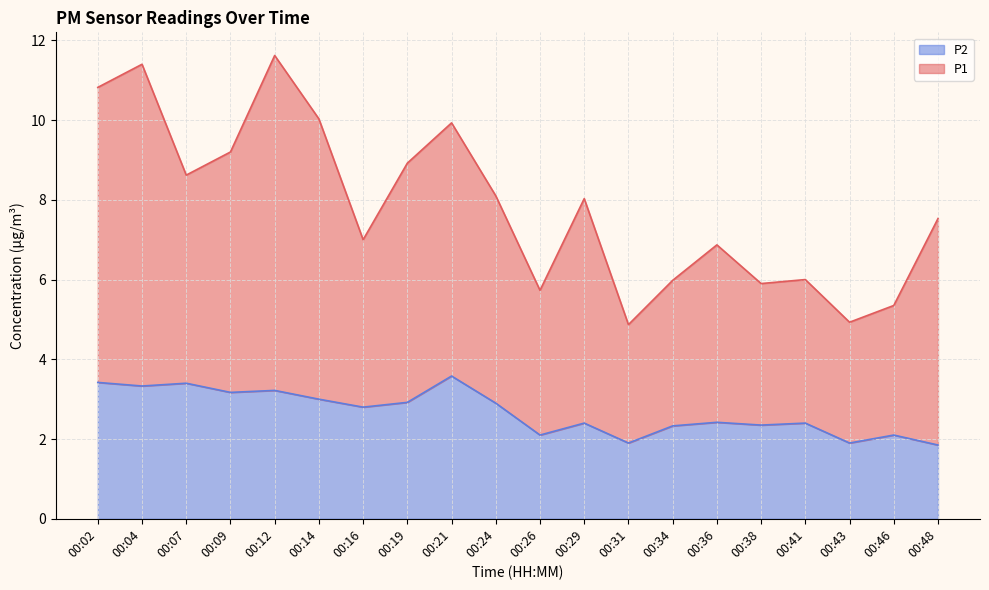

Read the P1 value at 00:09.

9.2